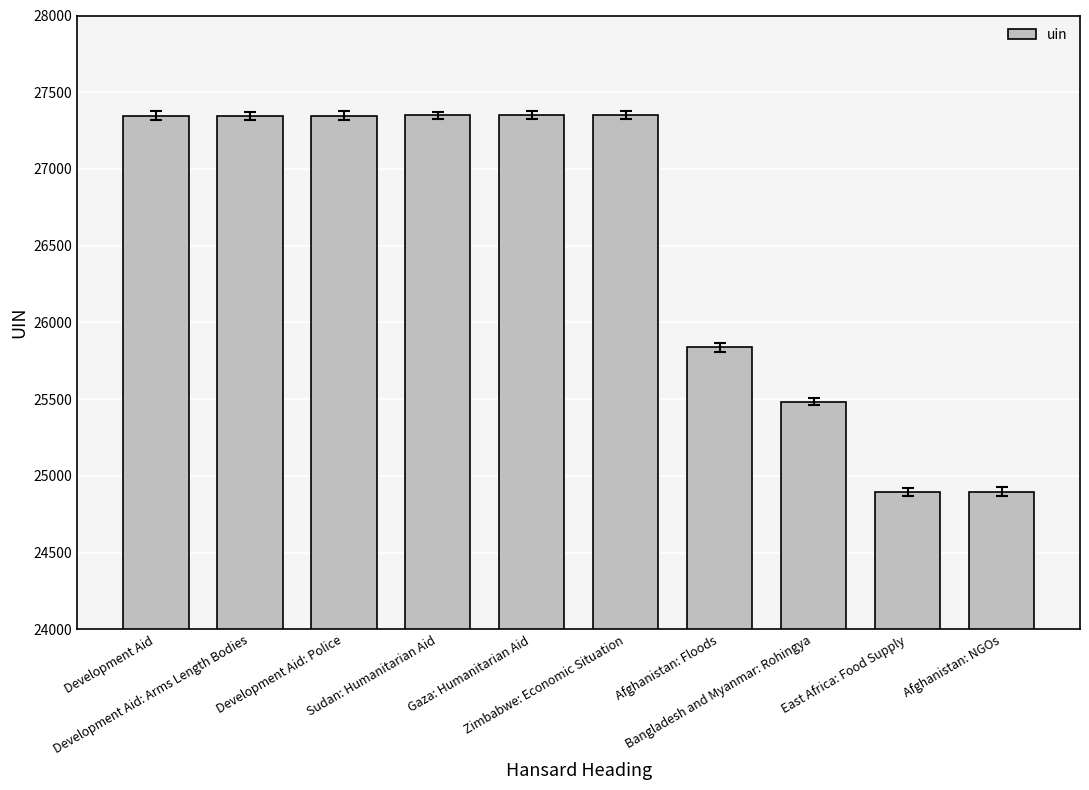

What is the value of the 8th bar from the left?

25485